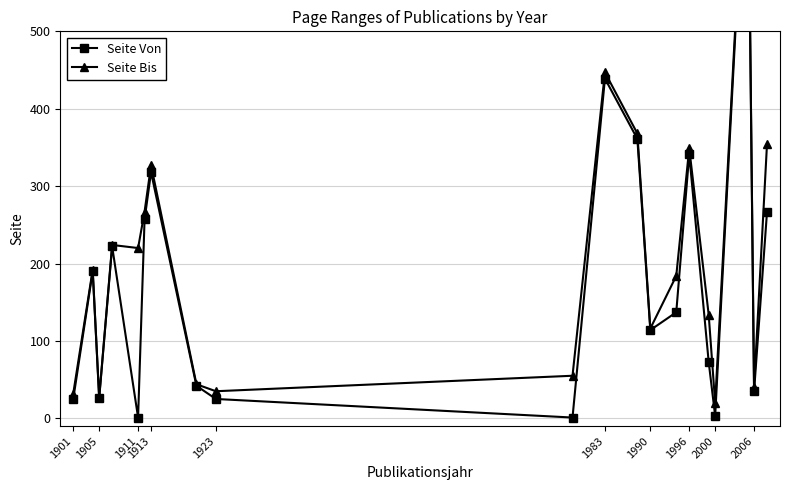

True or false: Seite Bis and Seite Von cross at least once.

False